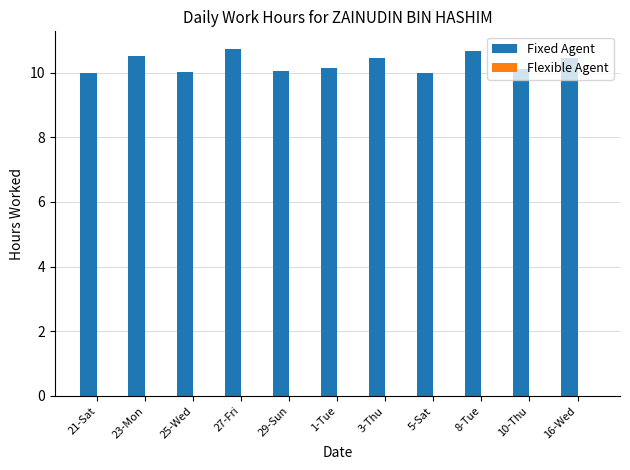

What is the label of the 1st bar from the left?

21-Sat